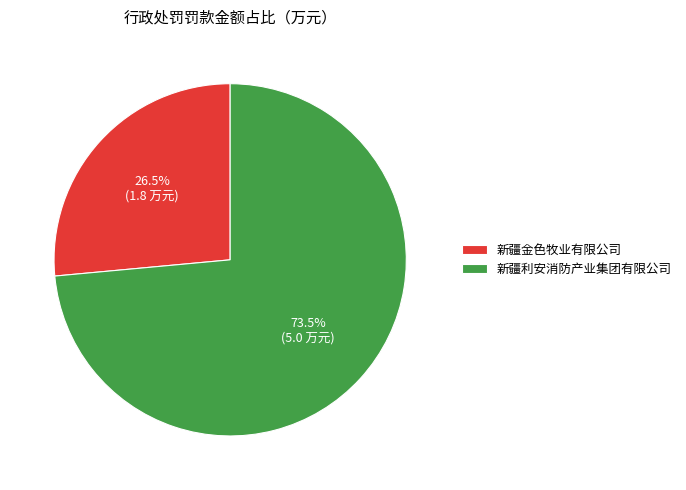

How many slices are in this pie chart?

2